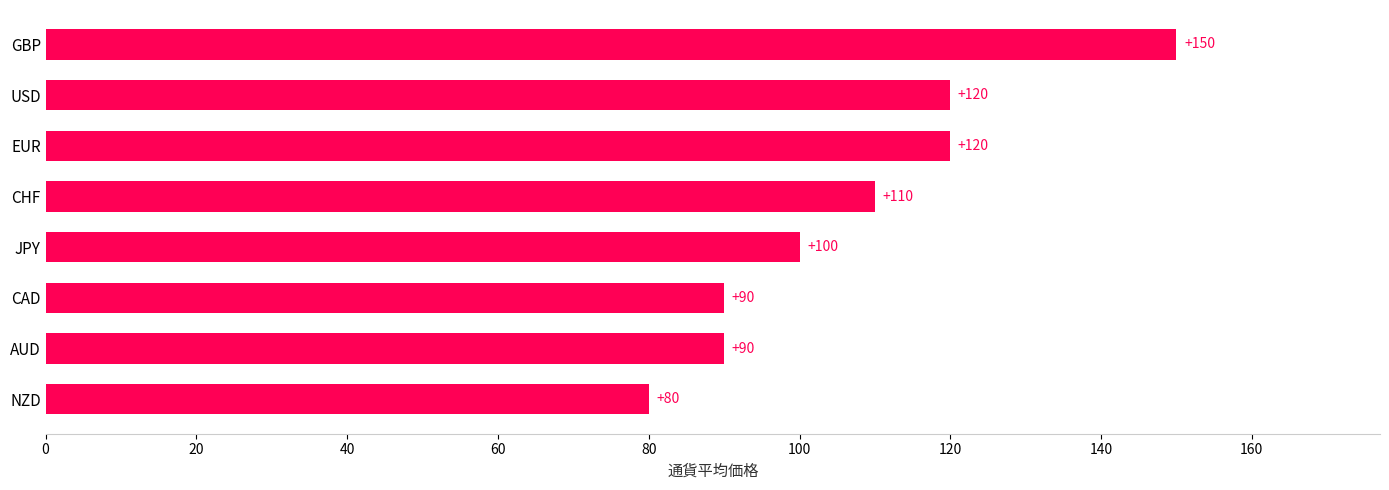

What is the ratio of the value at USD to the value at GBP?

0.8